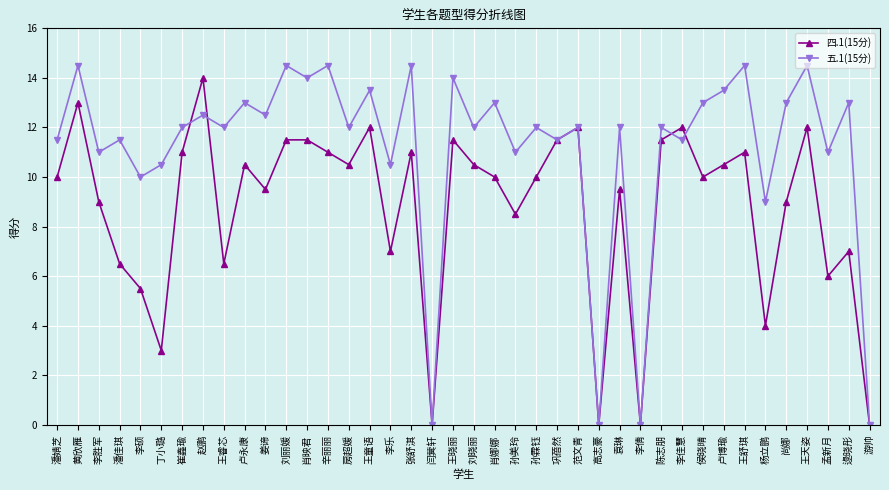

Reading right to left, what are all the values shown in this chart?

四.1(15分): 0.0	7.0	6.0	12.0	9.0	4.0	11.0	10.5	10.0	12.0	11.5	0.0	9.5	0.0	12.0	11.5	10.0	8.5	10.0	10.5	11.5	0.0	11.0	7.0	12.0	10.5	11.0	11.5	11.5	9.5	10.5	6.5	14.0	11.0	3.0	5.5	6.5	9.0	13.0	10.0
五.1(15分): 0.0	13.0	11.0	14.5	13.0	9.0	14.5	13.5	13.0	11.5	12.0	0.0	12.0	0.0	12.0	11.5	12.0	11.0	13.0	12.0	14.0	0.0	14.5	10.5	13.5	12.0	14.5	14.0	14.5	12.5	13.0	12.0	12.5	12.0	10.5	10.0	11.5	11.0	14.5	11.5